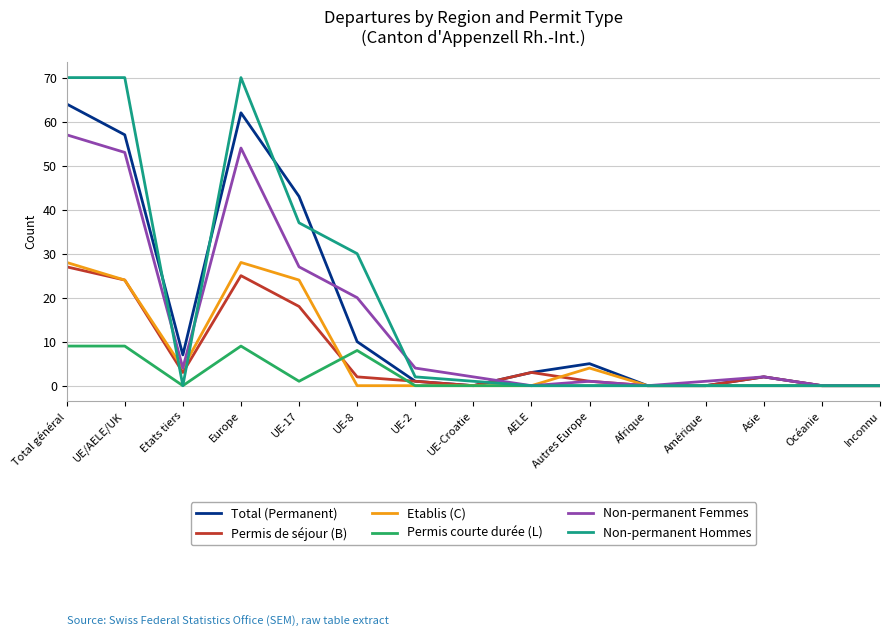

What is the sum of the Non-permanent Femmes values at UE/AELE/UK and Asie?

55